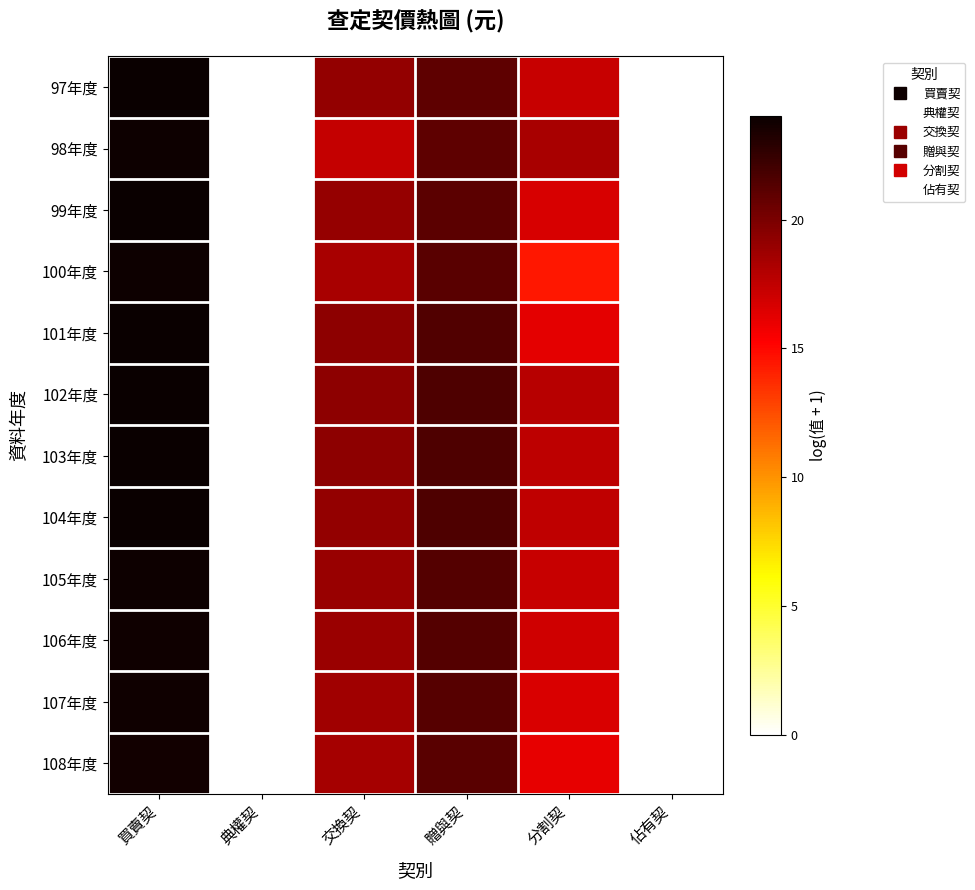

Reading left to right, list all the values displayed in this chart.

97年度: 買賣契=24.0	典權契=0.0	交換契=19.1	贈與契=21.0	分割契=17.2	佔有契=0.0
98年度: 買賣契=23.9	典權契=0.0	交換契=17.3	贈與契=21.0	分割契=18.3	佔有契=0.0
99年度: 買賣契=24.0	典權契=0.0	交換契=19.0	贈與契=21.1	分割契=16.7	佔有契=0.0
100年度: 買賣契=23.9	典權契=0.0	交換契=18.3	贈與契=21.2	分割契=14.4	佔有契=0.0
101年度: 買賣契=24.0	典權契=0.0	交換契=19.3	贈與契=21.4	分割契=16.2	佔有契=0.0
102年度: 買賣契=24.0	典權契=0.0	交換契=19.3	贈與契=21.6	分割契=17.8	佔有契=0.0
103年度: 買賣契=24.0	典權契=0.0	交換契=19.3	贈與契=21.6	分割契=17.6	佔有契=0.0
104年度: 買賣契=24.0	典權契=0.0	交換契=19.1	贈與契=21.5	分割契=17.5	佔有契=0.0
105年度: 買賣契=23.9	典權契=0.0	交換契=18.9	贈與契=21.4	分割契=17.2	佔有契=0.0
106年度: 買賣契=23.8	典權契=0.0	交換契=18.8	贈與契=21.4	分割契=16.9	佔有契=0.0
107年度: 買賣契=23.8	典權契=0.0	交換契=18.6	贈與契=21.3	分割契=16.6	佔有契=0.0
108年度: 買賣契=23.7	典權契=0.0	交換契=18.4	贈與契=21.2	分割契=16.1	佔有契=0.0